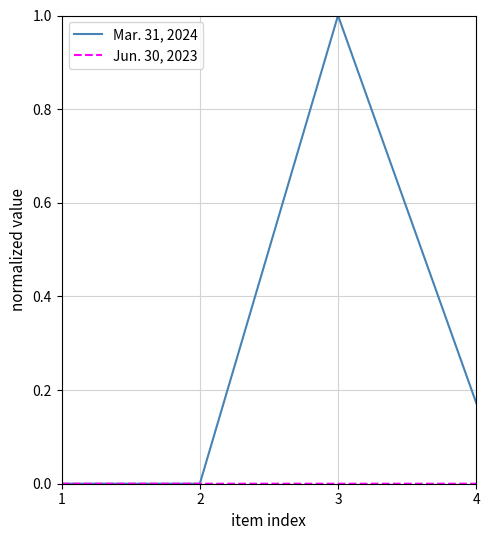

What is the greatest value displayed?

1.0